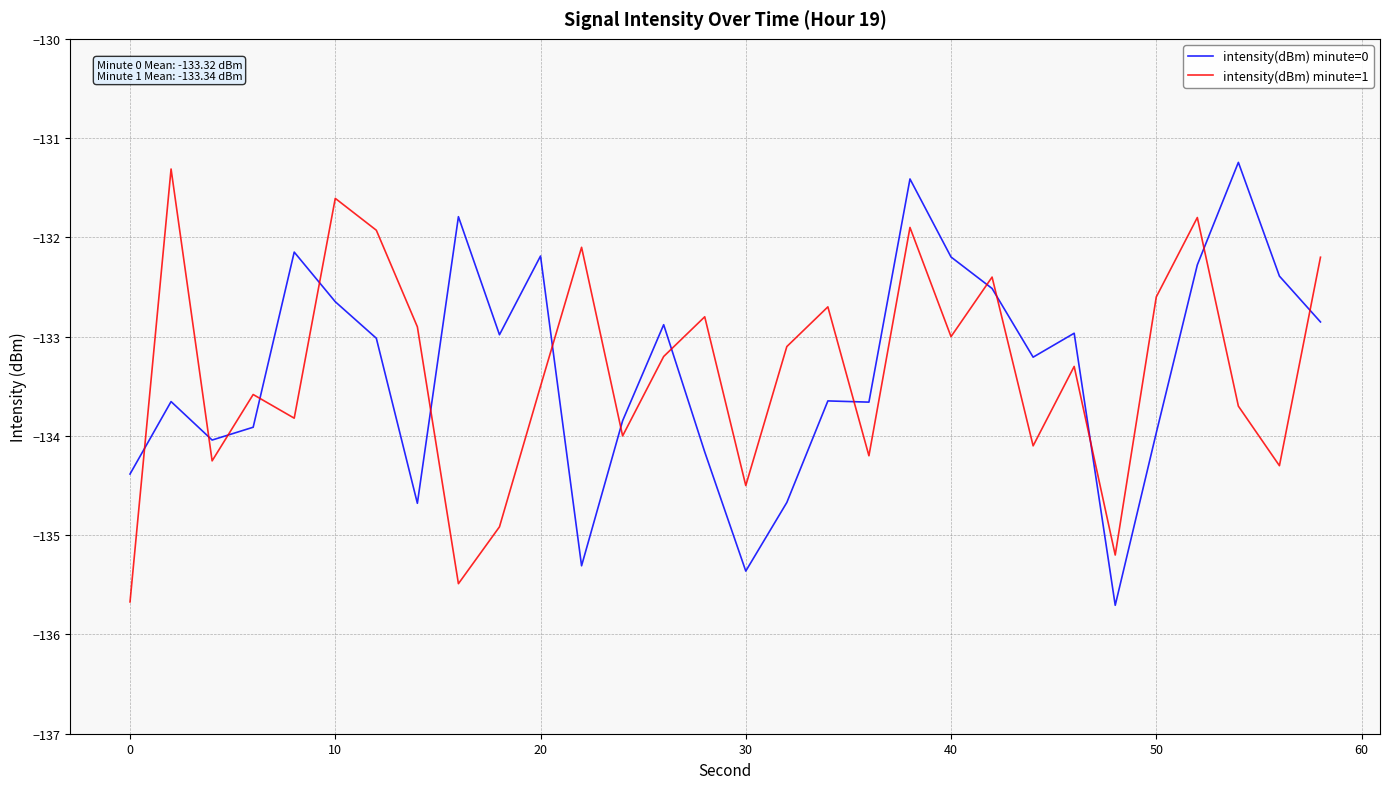

What is the greatest value displayed?

-131.2